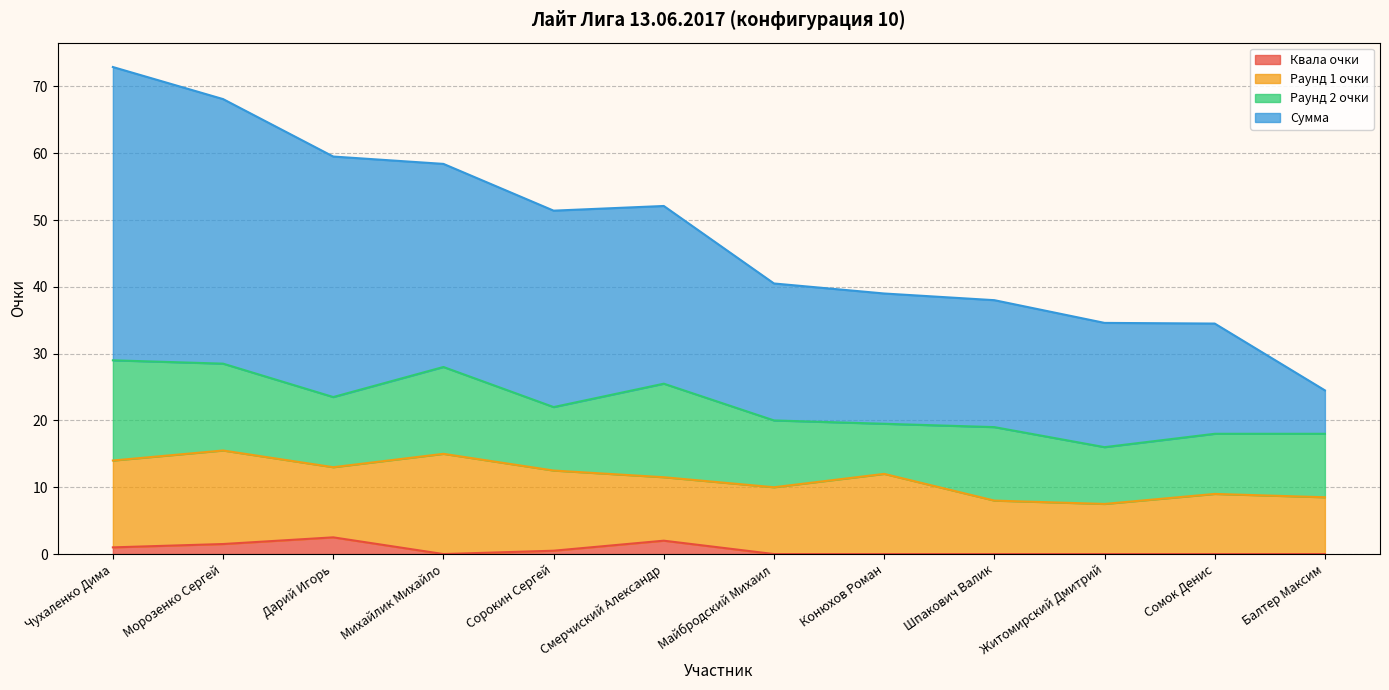

At which category does the chart reach its peak across all series?

Чухаленко Дима